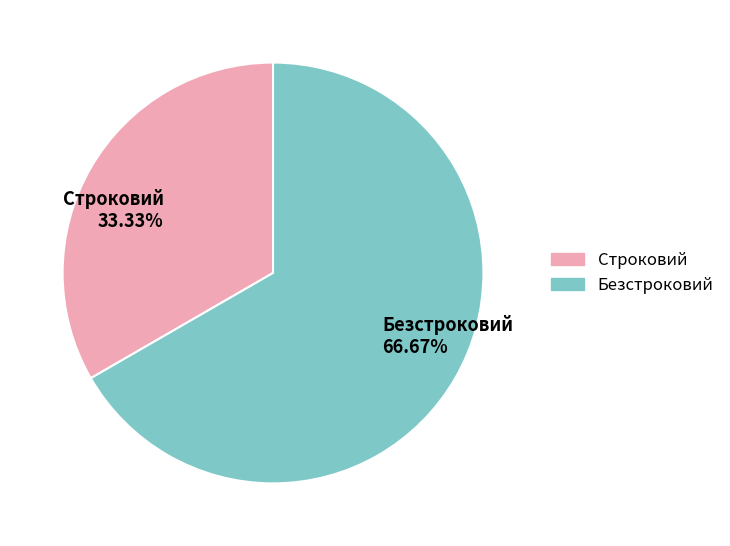

What is the ratio of the value at Строковий to the value at Безстроковий?

0.5